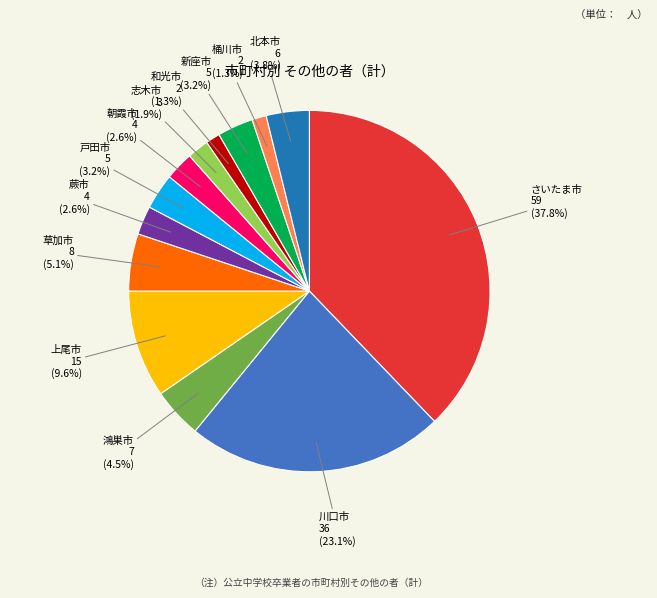

Is there any slice that represents more than half of the pie?

No